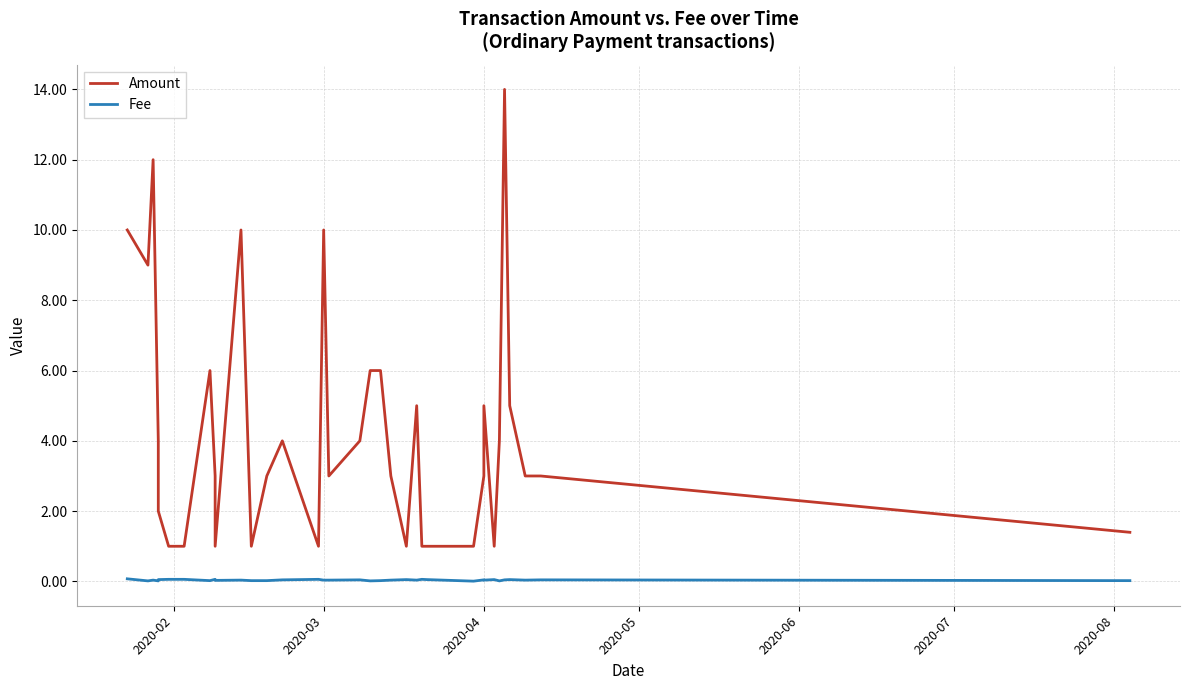

The value of Amount at 33 is 1.8. True or false?

False